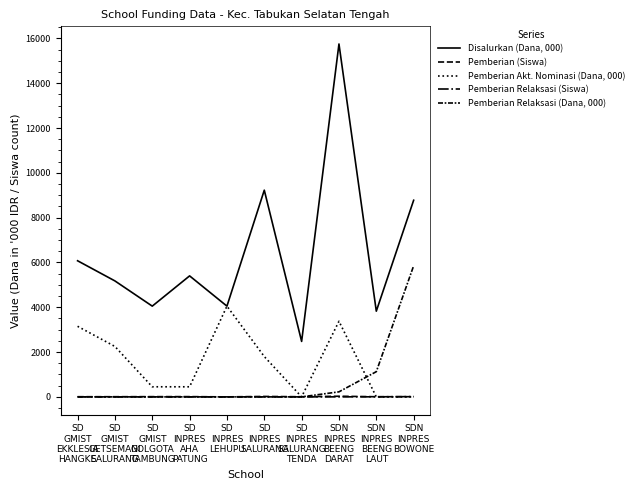

What is the difference between the highest and lowest values at SDN
INPRES
BEENG
LAUT?

3825